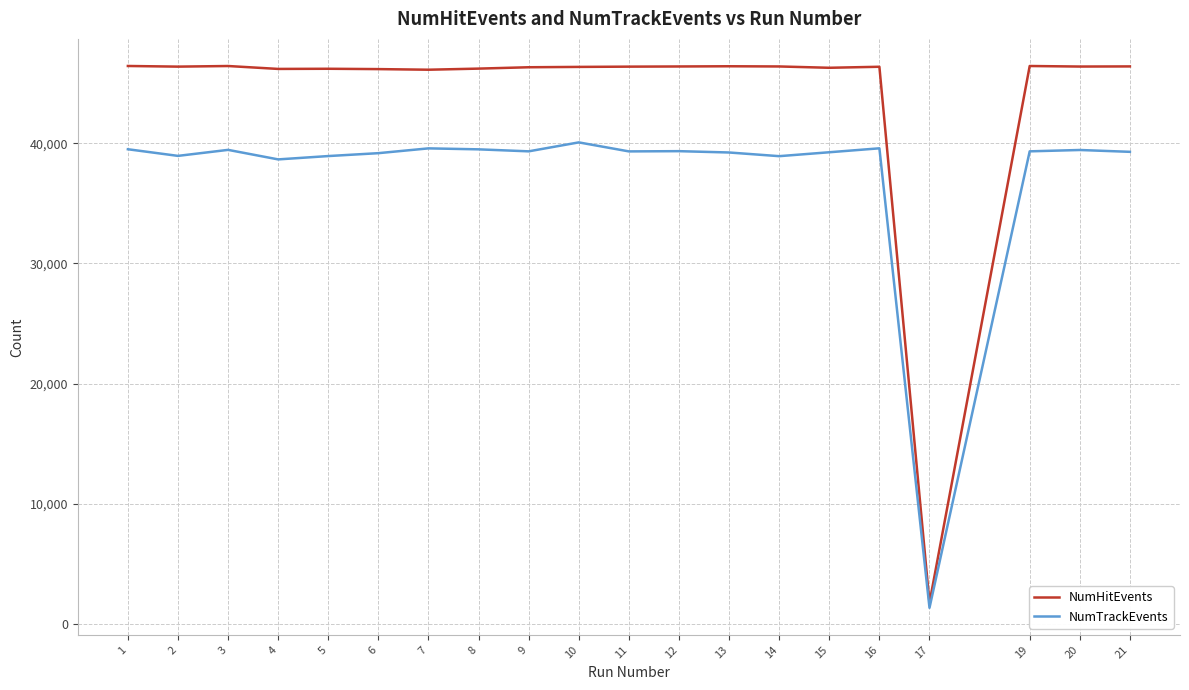

True or false: NumTrackEvents and NumHitEvents cross at least once.

False